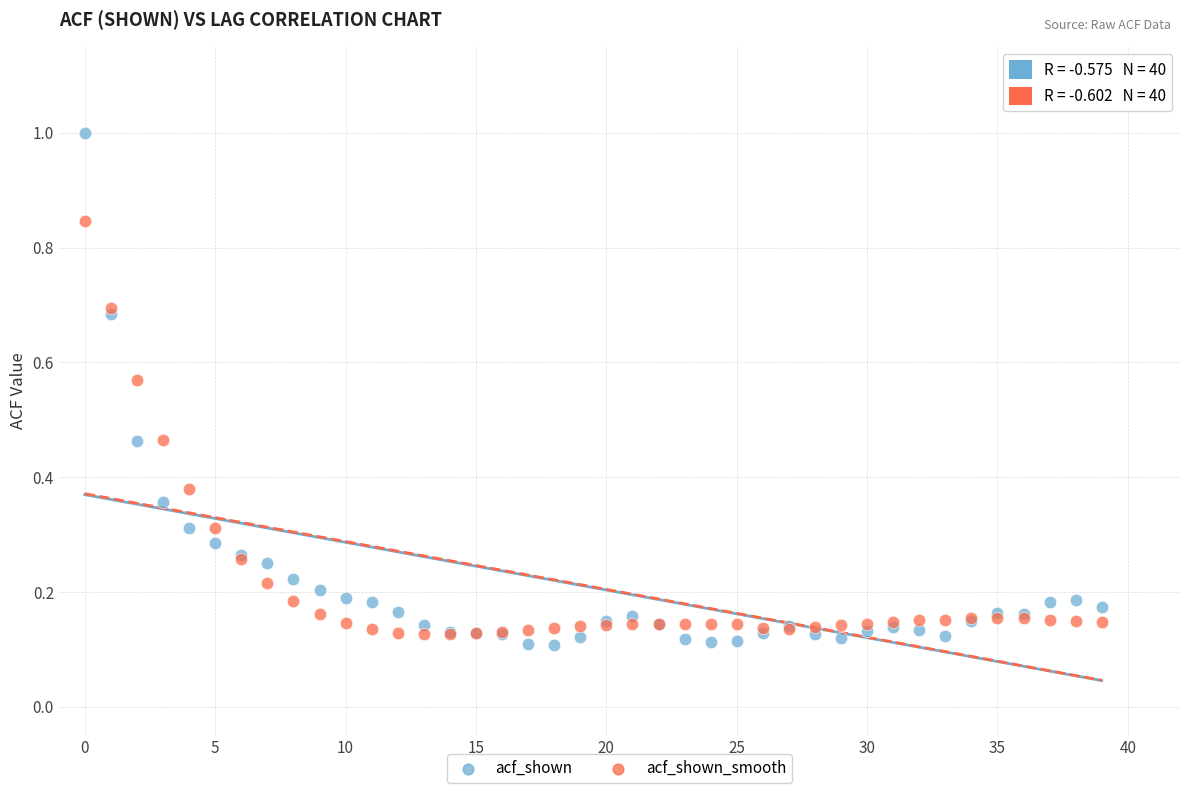

What are all the series names shown in the legend?

acf_shown, acf_shown_smooth